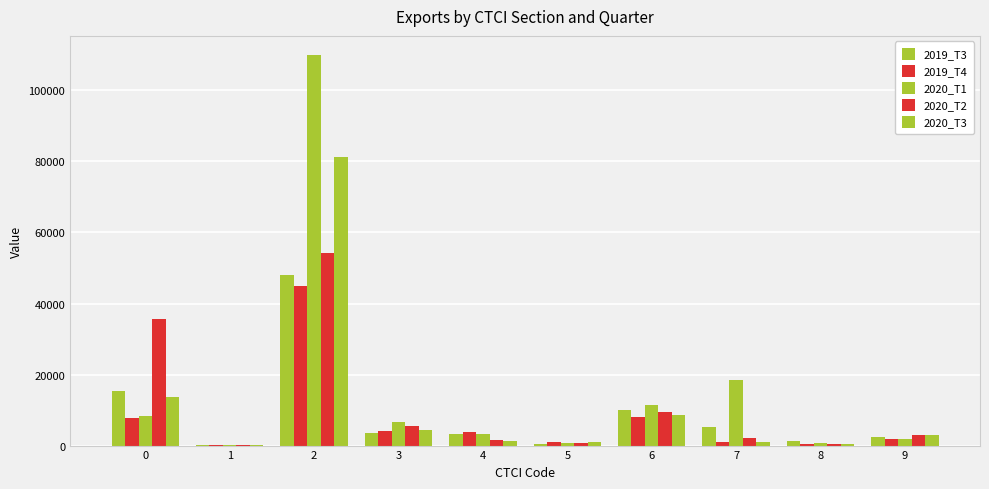

Between 1 and 7, which series saw the biggest shift?

2020_T1